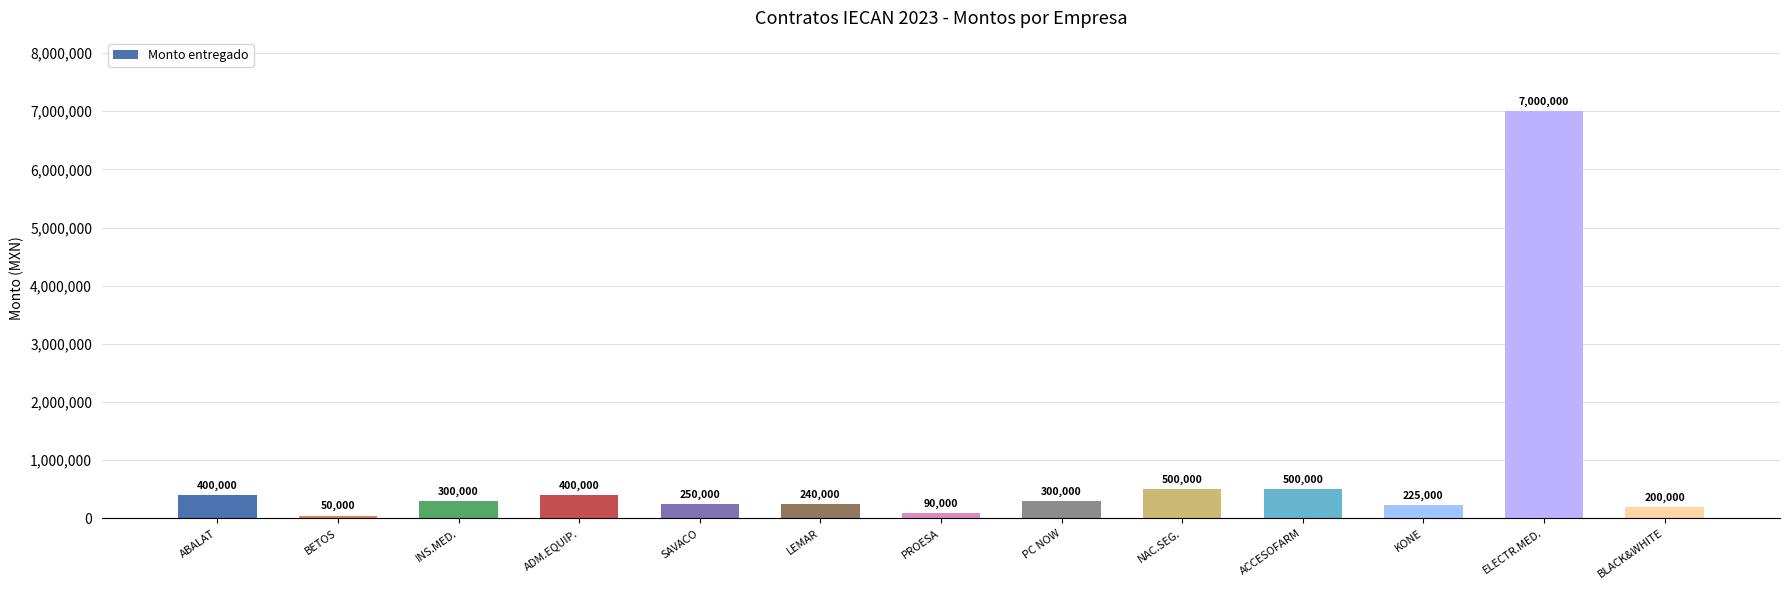

Where does the data first go above 300000?

ABALAT